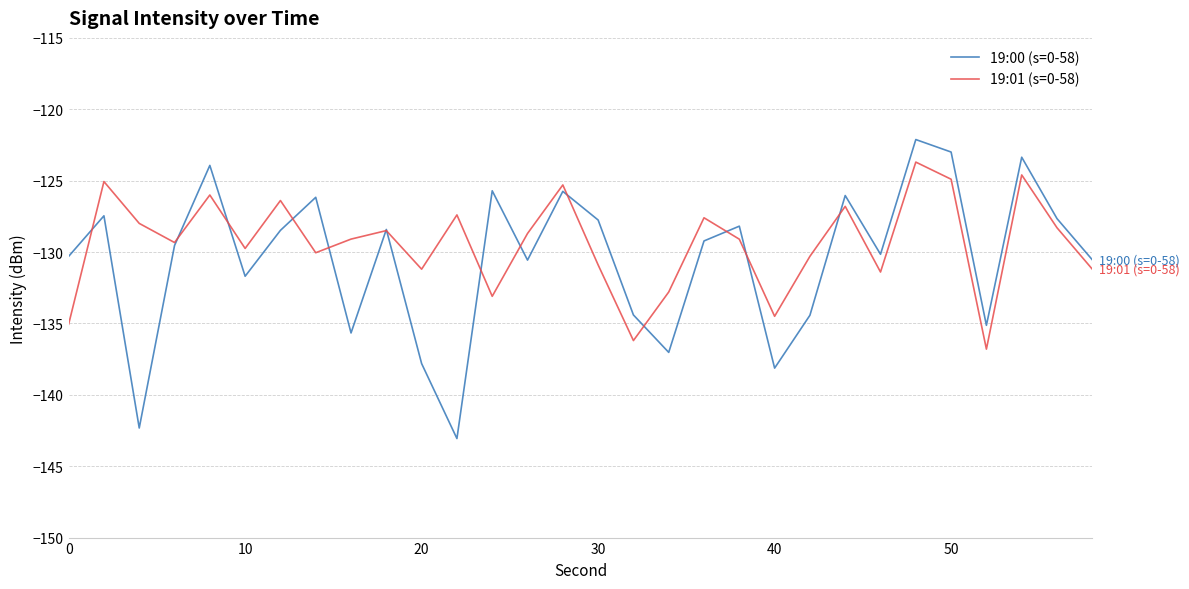

What is the minimum value for 19:00 (s=0-58)?

-143.1